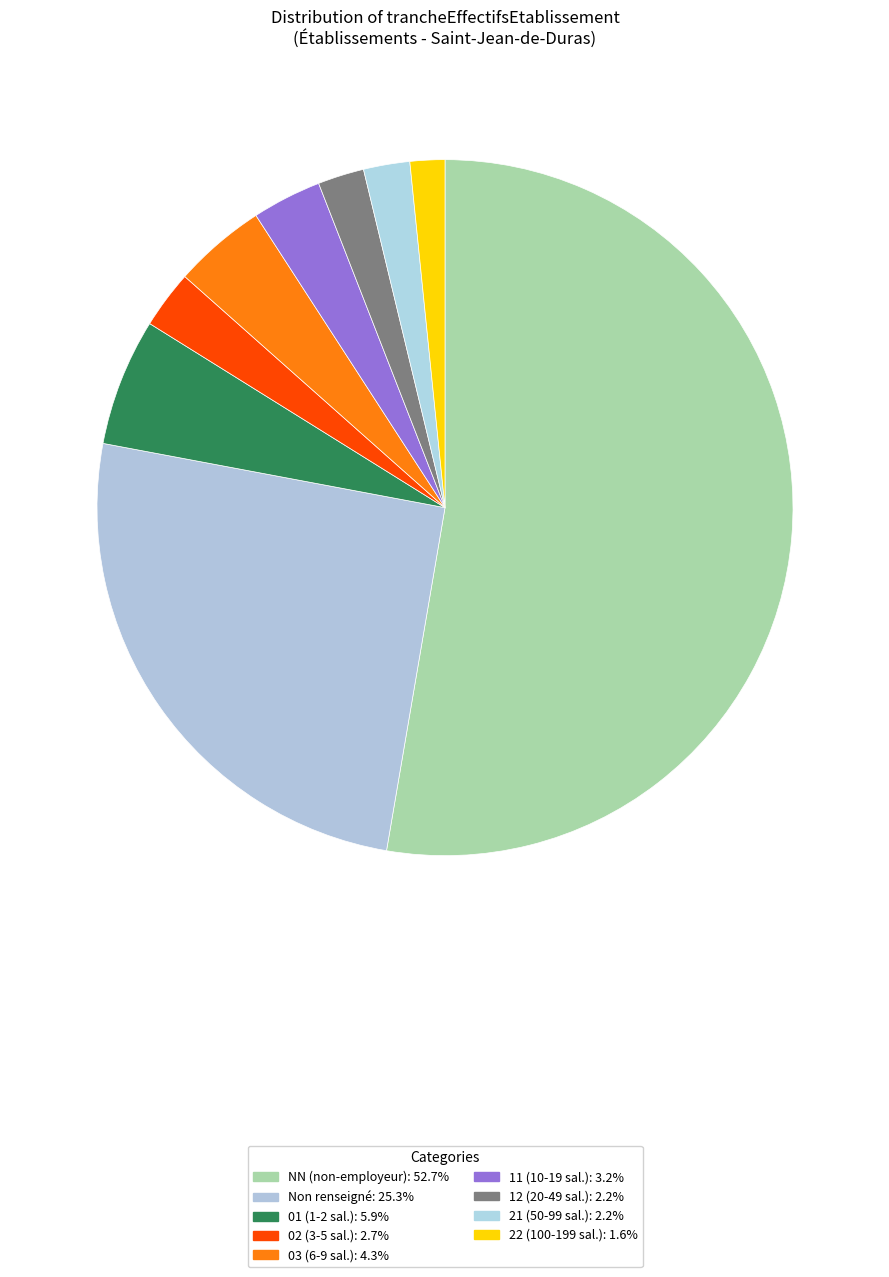

Rank the categories by value from lowest to highest.

22, 12, 21, 02, 11, 03, 01, , NN